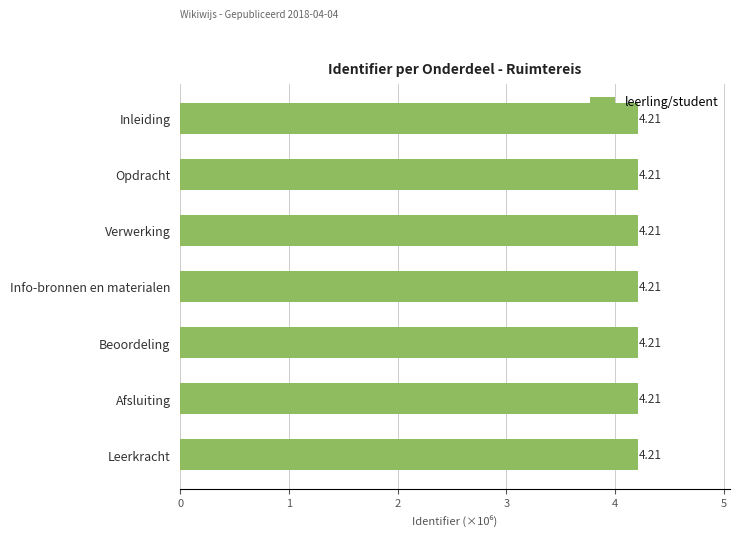

What is the ratio of the value at Opdracht to the value at Inleiding?

1.0